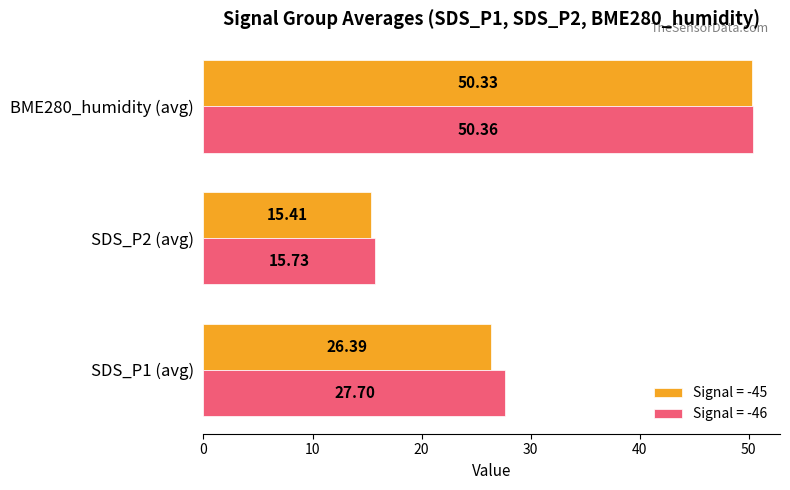

Is the value of Signal = -46 at SDS_P2 (avg) greater than the value of Signal = -45 at SDS_P1 (avg)?

No